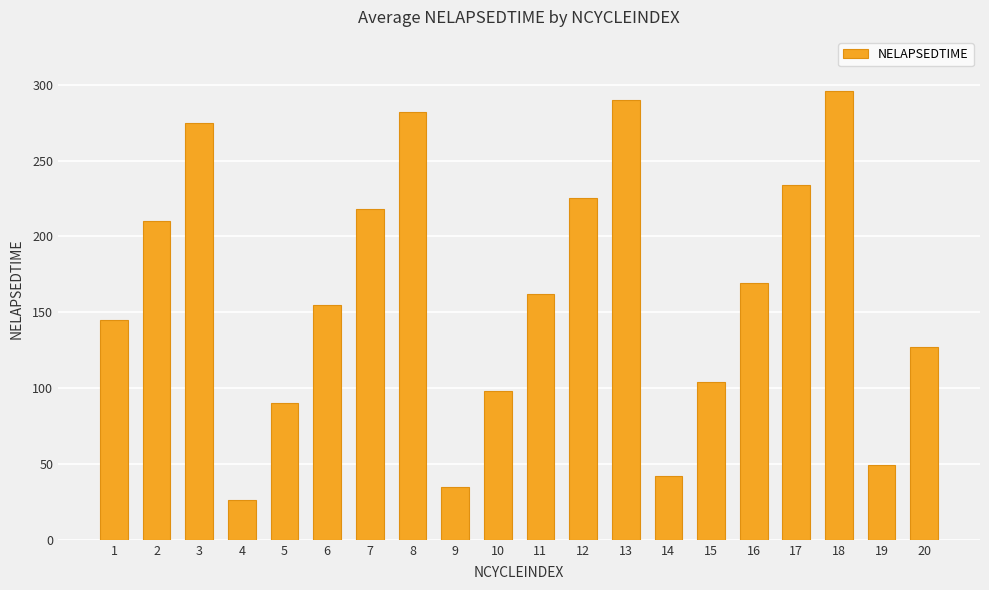

What is the ratio of the value at 9 to the value at 1?

0.2